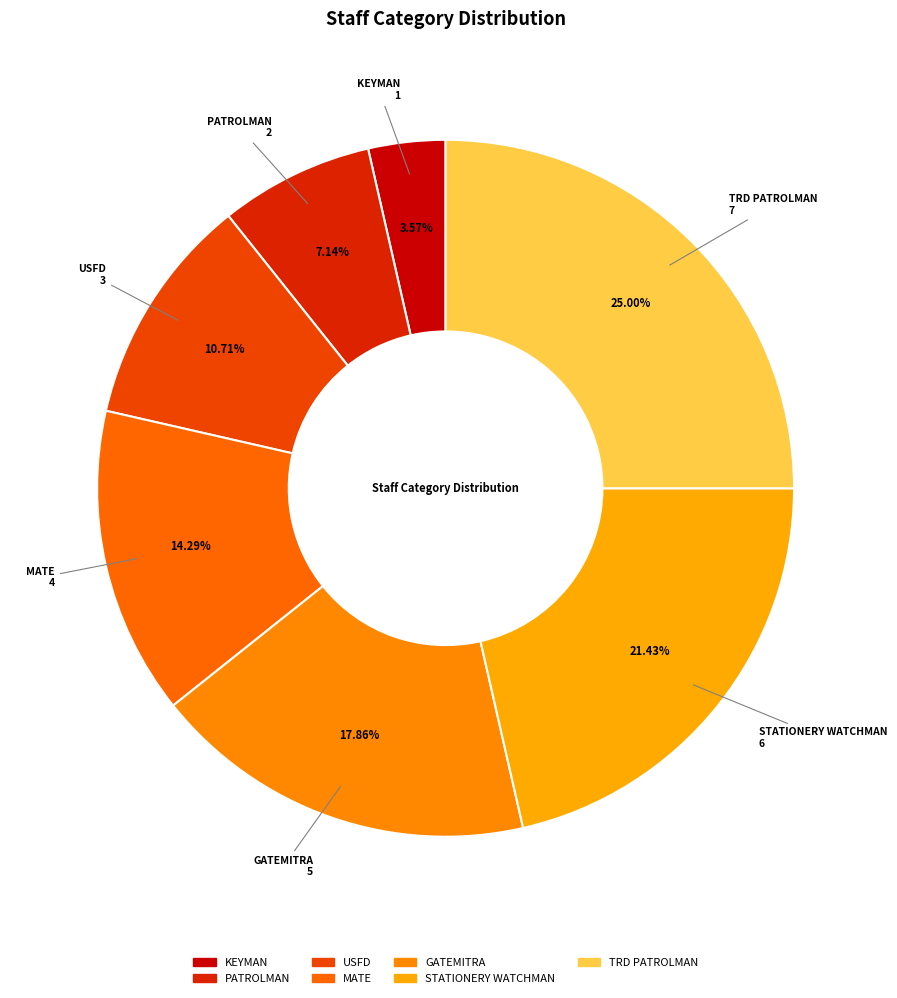

How many segments does this pie chart have?

7